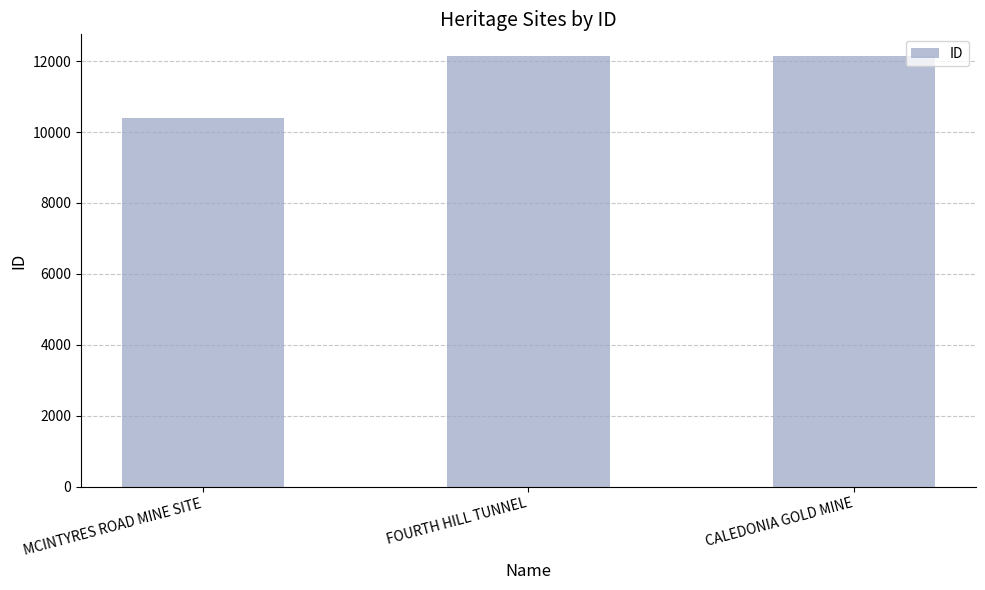

Read the value at MCINTYRES ROAD MINE SITE, to the nearest 10.

10410